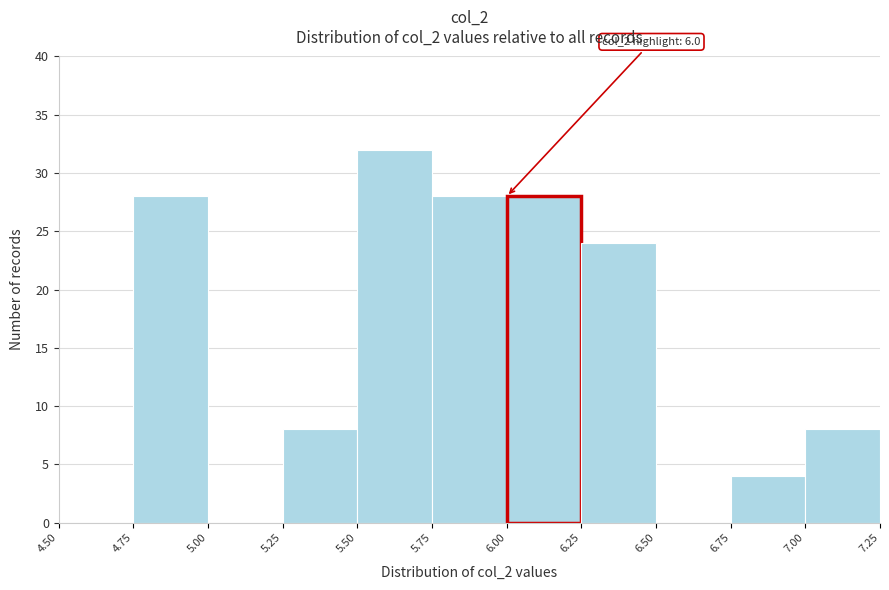

Which range on the x-axis has the tallest bar?

5.50 to 5.75